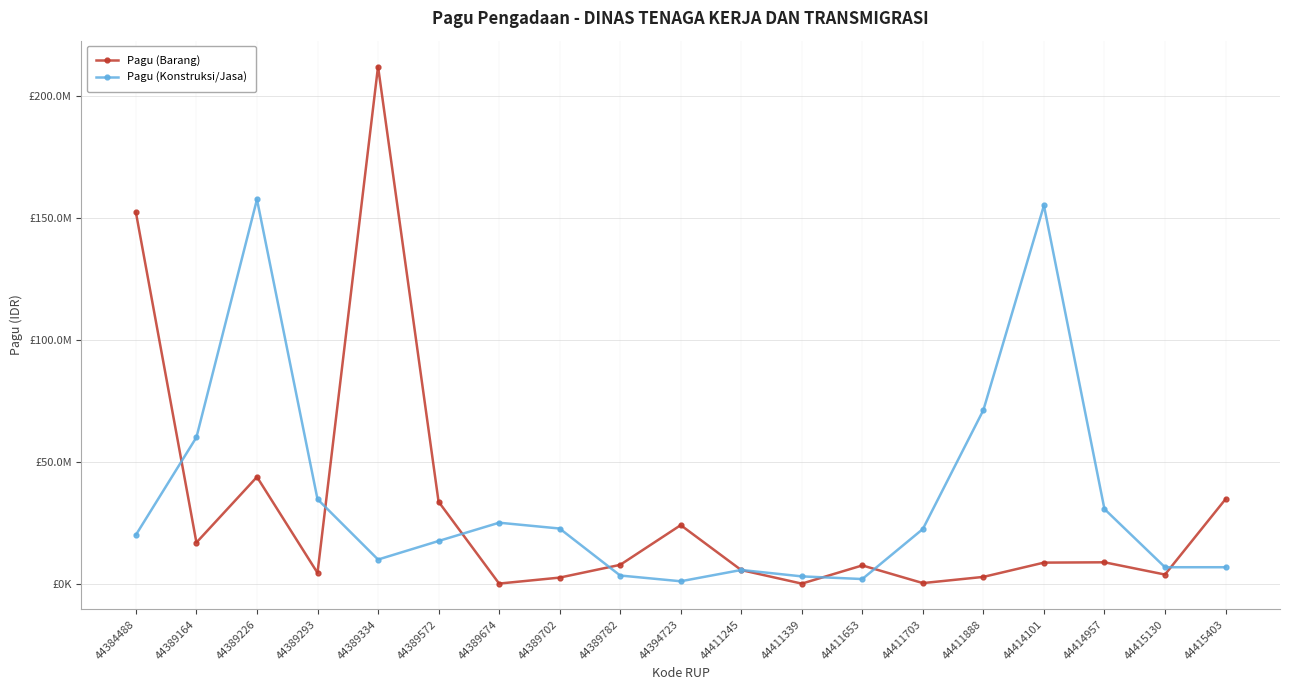

Which series ends up on top after the final intersection of Pagu (Konstruksi/Jasa) and Pagu (Barang)?

Pagu (Barang)